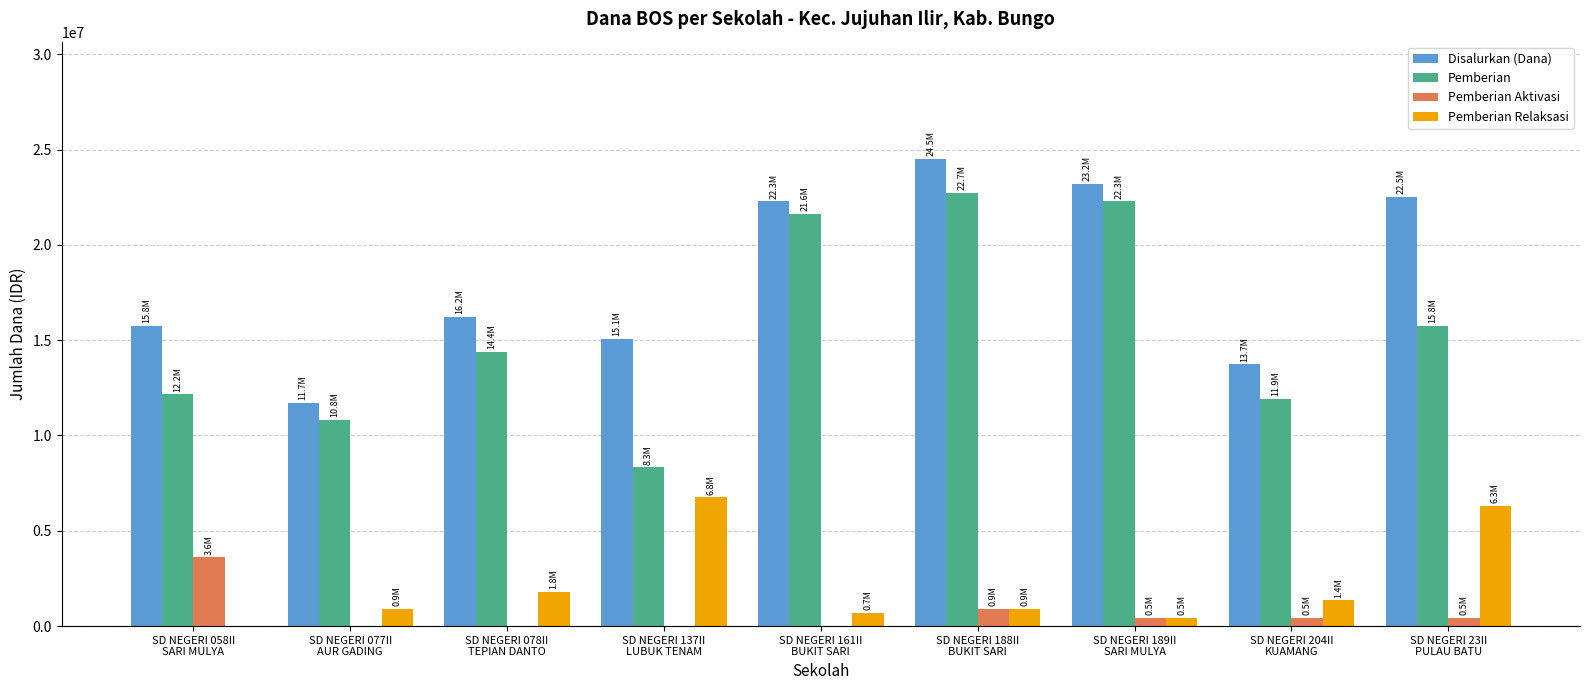

Count the number of categories in the chart.

9